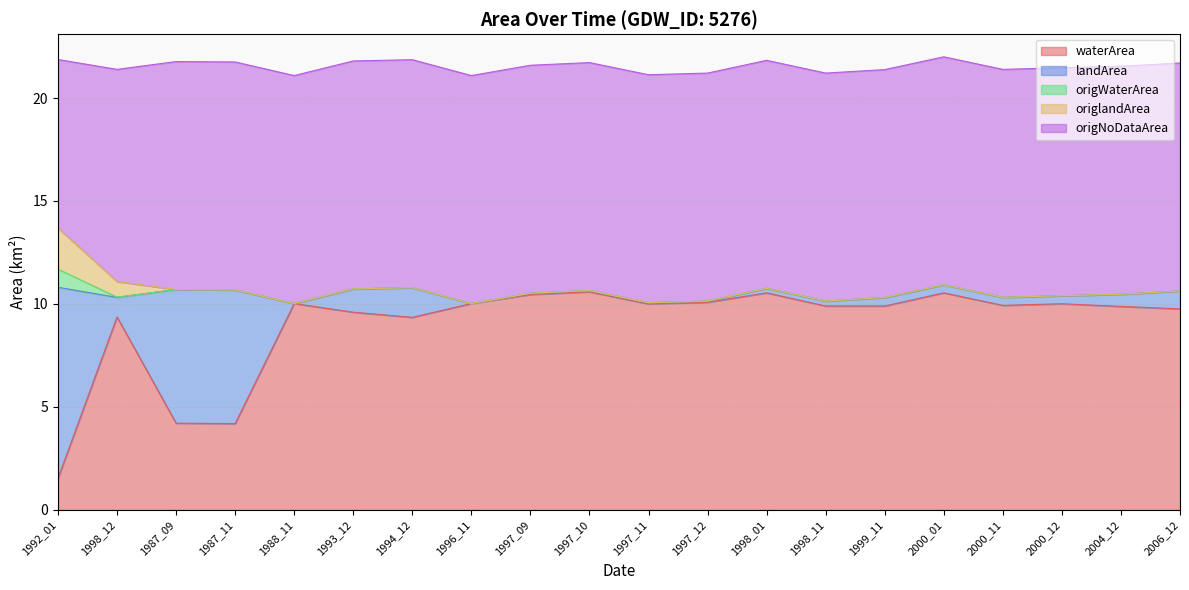

What is the value of the landArea point at the 2nd from the left?

0.9